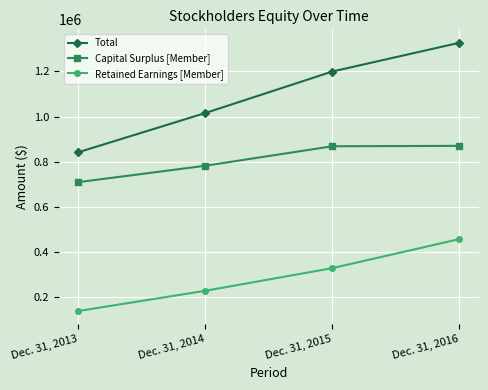

What is the value of the Total point at the 3rd from the left?

1199757